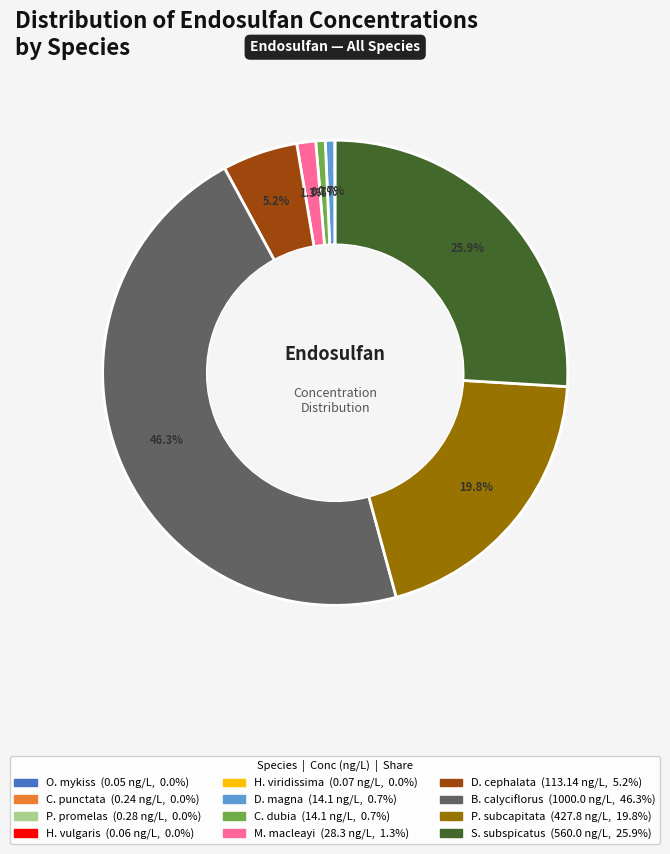

Does any single category account for the majority?

No